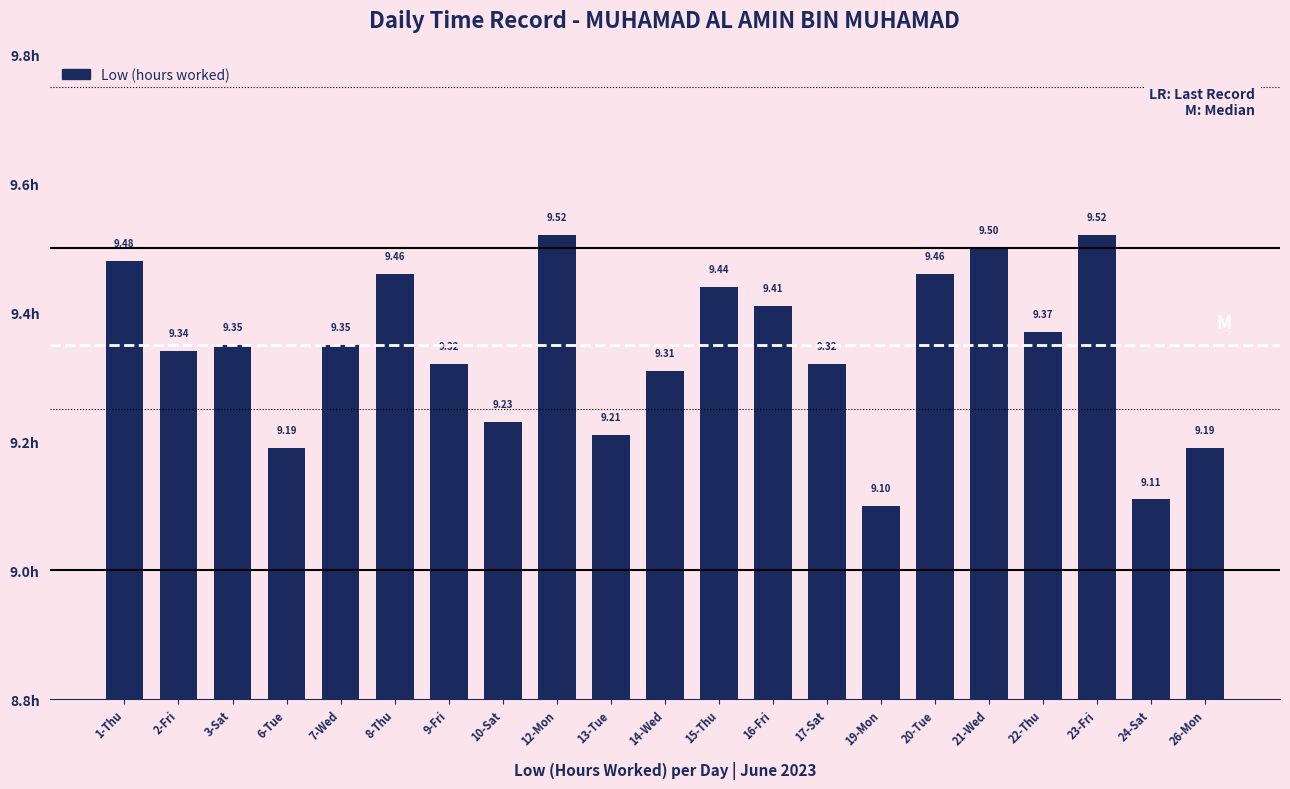

The value at 17-Sat is 3.0. True or false?

False